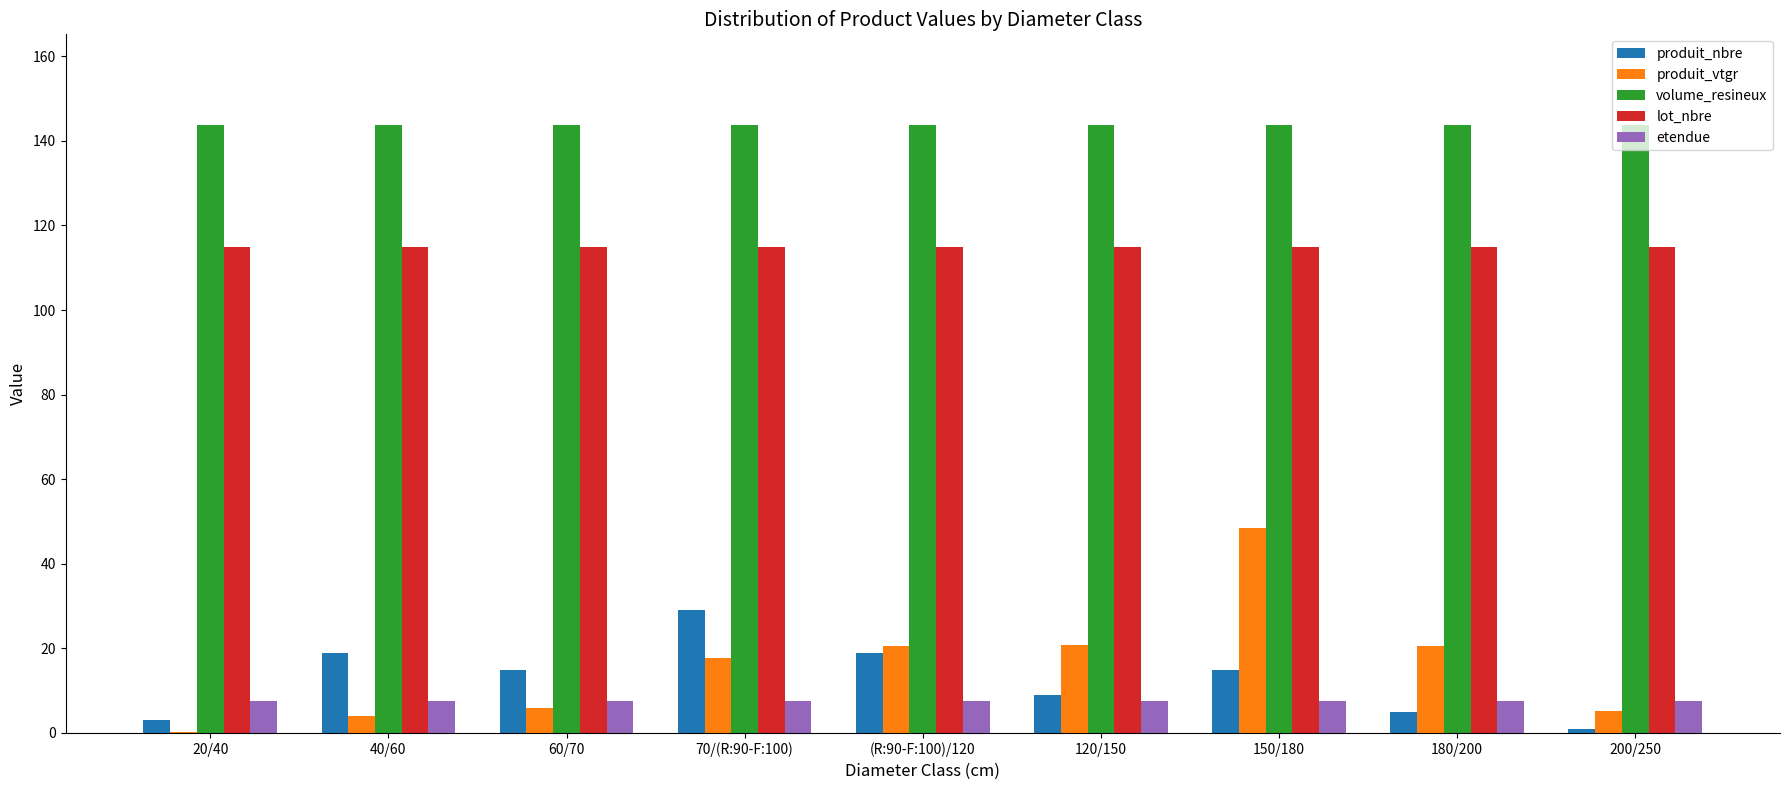

What value does the lot_nbre series have at 150/180?

115.0